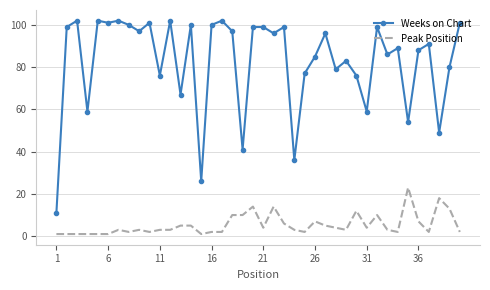

Which series has the largest total across all categories?

Weeks on Chart